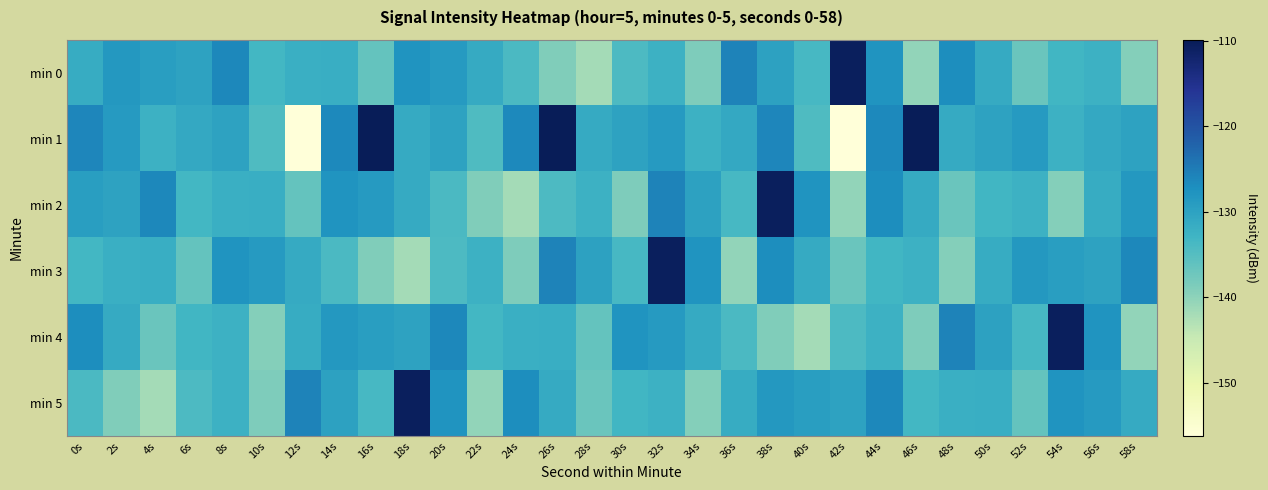

Reading right to left, what are all the values shown in this chart?

min 0: 58s=-139.3	56s=-132.4	54s=-133.2	52s=-136.9	50s=-131.3	48s=-126.9	46s=-140.3	44s=-127.8	42s=-110.5	40s=-133.6	38s=-129.9	36s=-125.8	34s=-138.8	32s=-132.3	30s=-134.3	28s=-141.8	26s=-138.9	24s=-134.1	22s=-131.3	20s=-128.8	18s=-127.8	16s=-136.4	14s=-131.8	12s=-132.1	10s=-133.2	8s=-126.3	6s=-130.1	4s=-129.3	2s=-128.5	0s=-131.4
min 1: 58s=-130.0	56s=-131.0	54s=-132.4	52s=-128.8	50s=-130.0	48s=-131.3	46s=-109.9	44s=-126.5	42s=-156.2	40s=-134.3	38s=-126.1	36s=-131.0	34s=-132.4	32s=-128.8	30s=-130.0	28s=-131.3	26s=-109.9	24s=-126.5	22s=-134.3	20s=-130.0	18s=-131.3	16s=-109.9	14s=-126.5	12s=-156.2	10s=-134.3	8s=-130.0	6s=-131.0	4s=-132.4	2s=-128.8	0s=-126.1
min 2: 58s=-128.5	56s=-131.4	54s=-139.3	52s=-132.4	50s=-133.2	48s=-136.9	46s=-131.3	44s=-126.9	42s=-140.3	40s=-127.8	38s=-110.5	36s=-133.6	34s=-129.9	32s=-125.8	30s=-138.8	28s=-132.3	26s=-134.3	24s=-141.8	22s=-138.9	20s=-134.1	18s=-131.3	16s=-128.8	14s=-127.8	12s=-136.4	10s=-131.8	8s=-132.1	6s=-133.2	4s=-126.3	2s=-130.1	0s=-129.3
min 3: 58s=-126.3	56s=-130.1	54s=-129.3	52s=-128.5	50s=-131.4	48s=-139.3	46s=-132.4	44s=-133.2	42s=-136.9	40s=-131.3	38s=-126.9	36s=-140.3	34s=-127.8	32s=-110.5	30s=-133.6	28s=-129.9	26s=-125.8	24s=-138.8	22s=-132.3	20s=-134.3	18s=-141.8	16s=-138.9	14s=-134.1	12s=-131.3	10s=-128.8	8s=-127.8	6s=-136.4	4s=-131.8	2s=-132.1	0s=-133.2
min 4: 58s=-140.3	56s=-127.8	54s=-110.5	52s=-133.6	50s=-129.9	48s=-125.8	46s=-138.8	44s=-132.3	42s=-134.3	40s=-141.8	38s=-138.9	36s=-134.1	34s=-131.3	32s=-128.8	30s=-127.8	28s=-136.4	26s=-131.8	24s=-132.1	22s=-133.2	20s=-126.3	18s=-130.1	16s=-129.3	14s=-128.5	12s=-131.4	10s=-139.3	8s=-132.4	6s=-133.2	4s=-136.9	2s=-131.3	0s=-126.9
min 5: 58s=-131.3	56s=-128.8	54s=-127.8	52s=-136.4	50s=-131.8	48s=-132.1	46s=-133.2	44s=-126.3	42s=-130.1	40s=-129.3	38s=-128.5	36s=-131.4	34s=-139.3	32s=-132.4	30s=-133.2	28s=-136.9	26s=-131.3	24s=-126.9	22s=-140.3	20s=-127.8	18s=-110.5	16s=-133.6	14s=-129.9	12s=-125.8	10s=-138.8	8s=-132.3	6s=-134.3	4s=-141.8	2s=-138.9	0s=-134.1